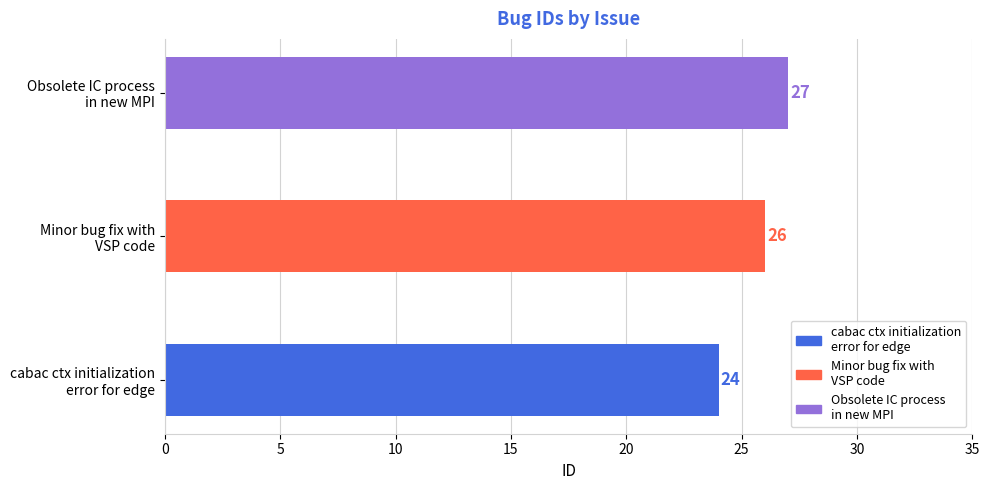

What is the average value?

26